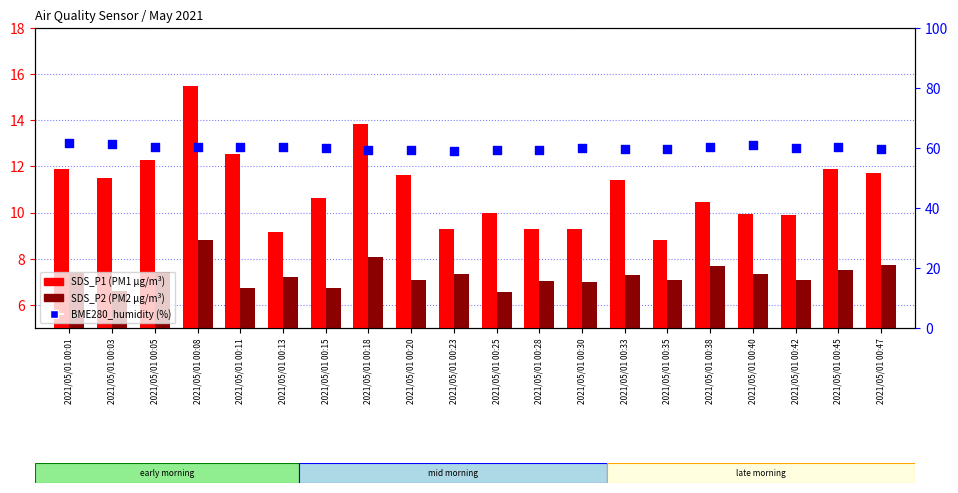

What is the total value across all series at 2021/05/01 00:20?

78.2